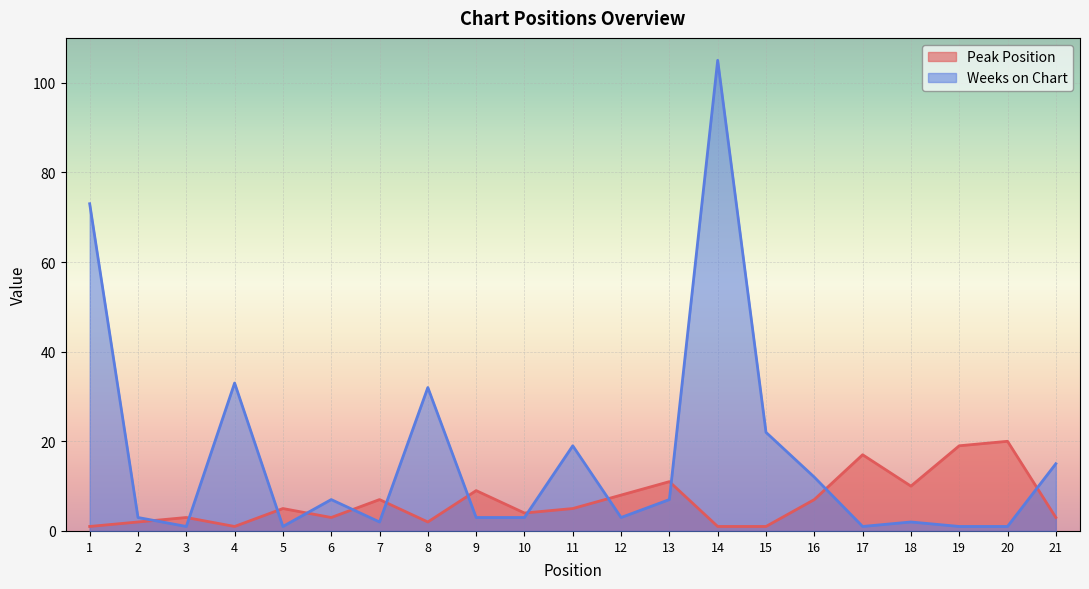

Which label corresponds to the smallest value in the chart?

1